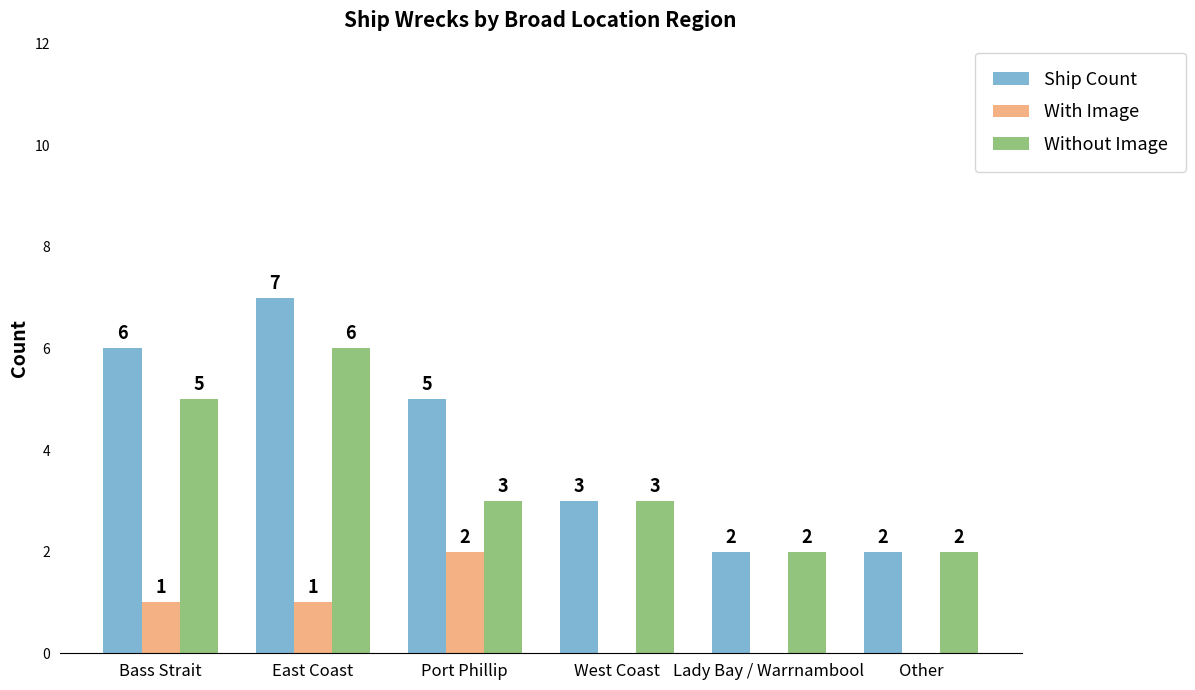

The value of Without Image at Bass Strait is 5. True or false?

True